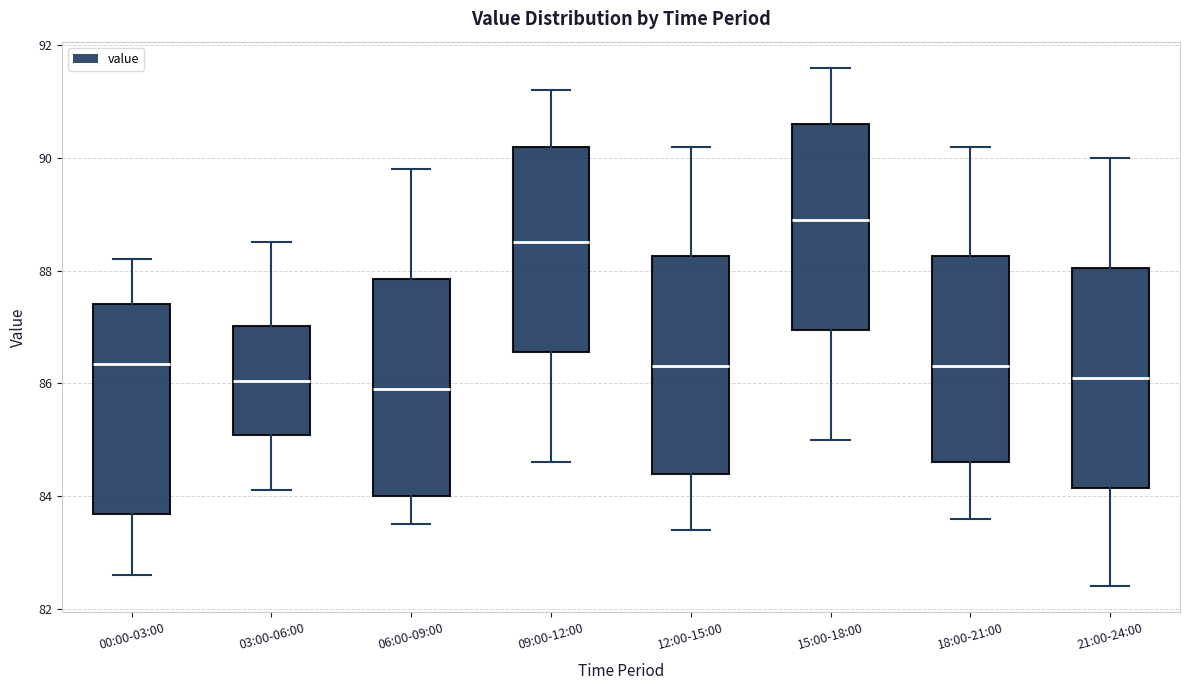

Reading left to right, read every box against the y-axis: the position of its median line, the range the box covers, and the ends of its whiskers. The values are not printed on the chart, so give them approximately, as read against the axis.

00:00-03:00: median 86.4, box 83.6 to 87.4, whiskers 82.6 to 88.2
03:00-06:00: median 86.0, box 85.0 to 87.0, whiskers 84.2 to 88.6
06:00-09:00: median 86.0, box 84.0 to 87.8, whiskers 83.6 to 89.8
09:00-12:00: median 88.6, box 86.6 to 90.2, whiskers 84.6 to 91.2
12:00-15:00: median 86.4, box 84.4 to 88.2, whiskers 83.4 to 90.2
15:00-18:00: median 89.0, box 87.0 to 90.6, whiskers 85.0 to 91.6
18:00-21:00: median 86.4, box 84.6 to 88.2, whiskers 83.6 to 90.2
21:00-24:00: median 86.2, box 84.2 to 88.0, whiskers 82.4 to 90.0